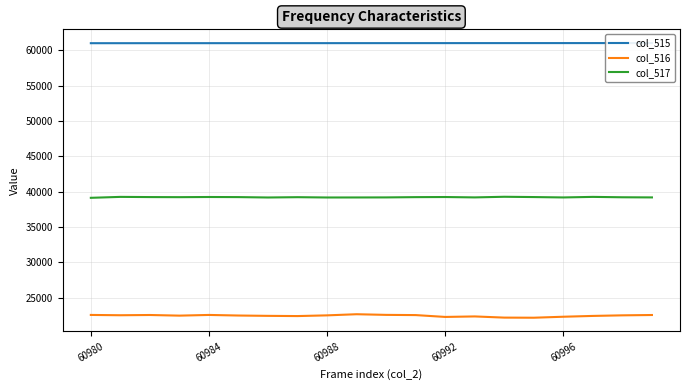

The col_516 series shows 12536 at 60992. True or false?

False